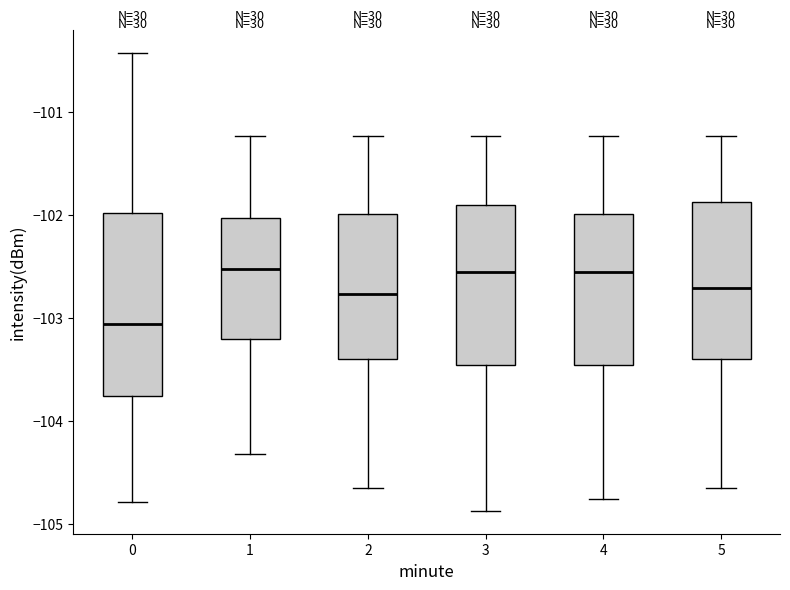

Which box has the lowest median line?

0